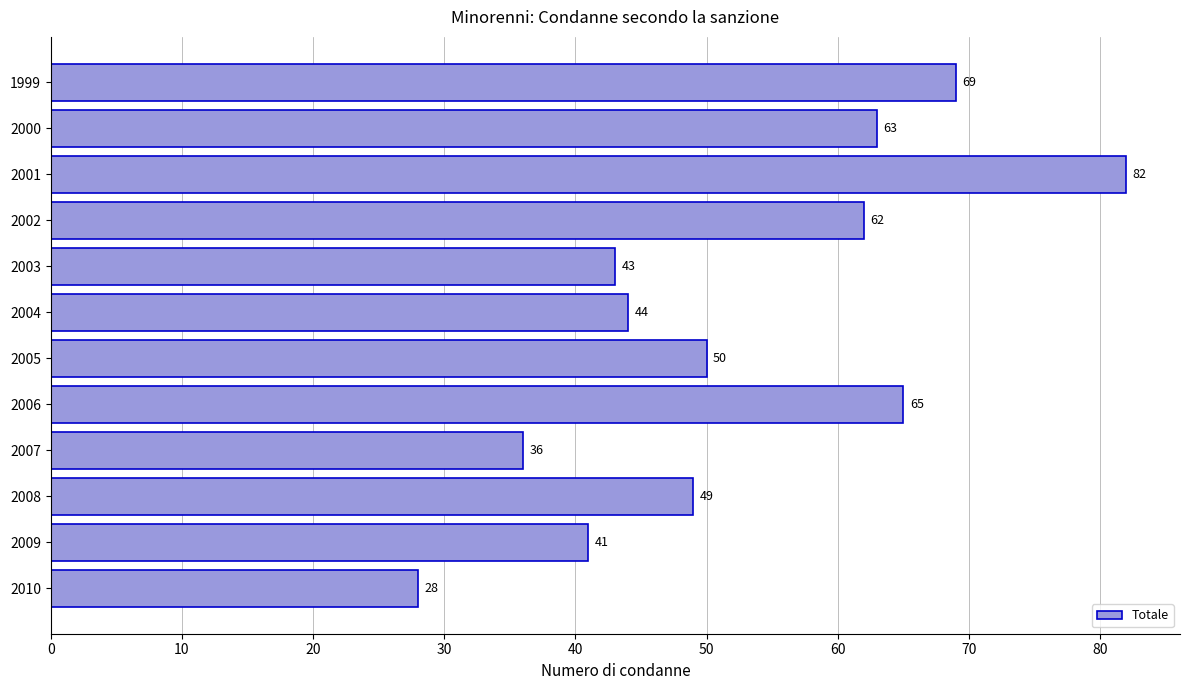

What is the greatest value displayed?

82